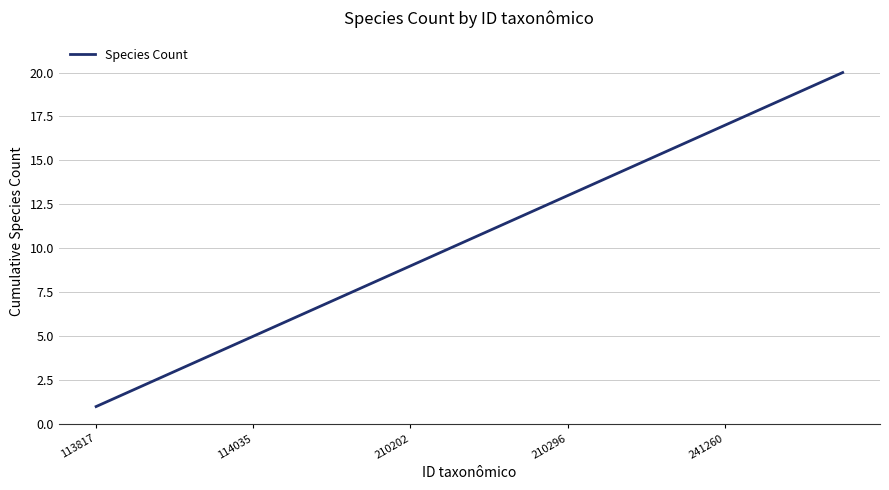

What is the difference between the maximum and minimum values?

19